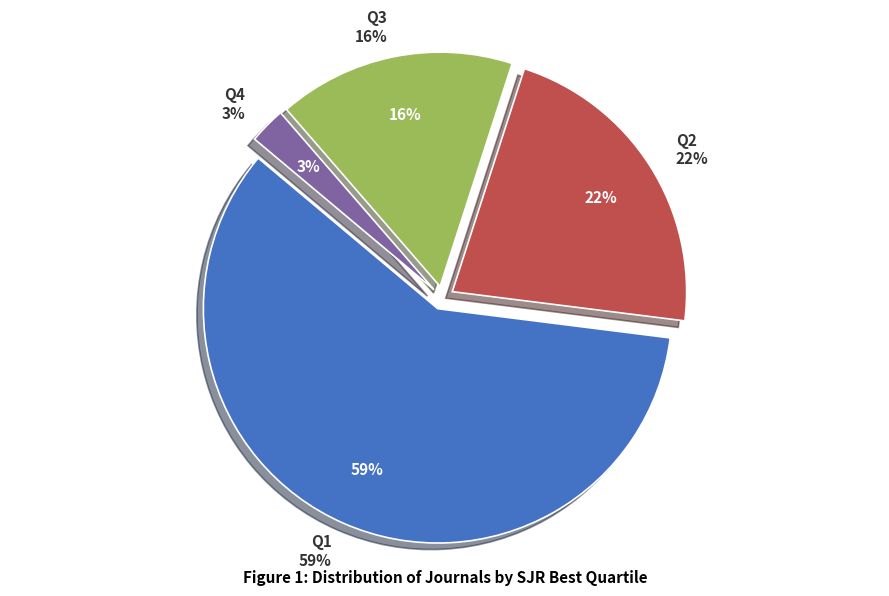

Is the sum of Q1 and Q4 greater than half?

Yes